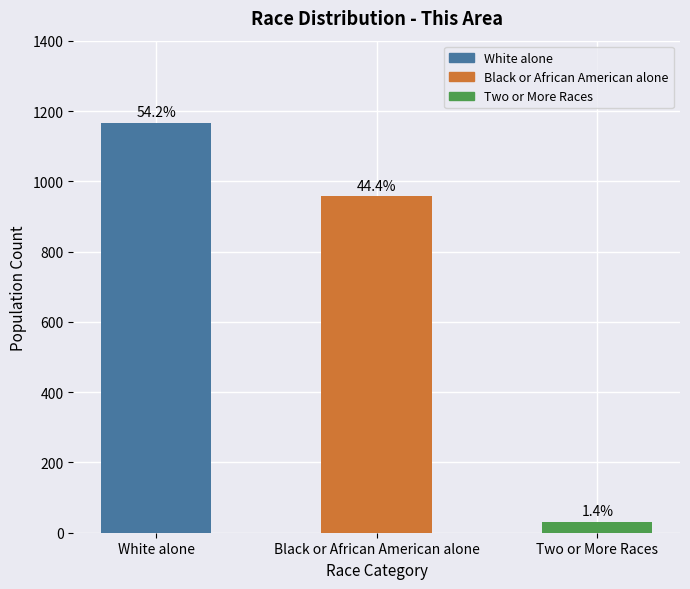

Does the chart contain any negative values?

No